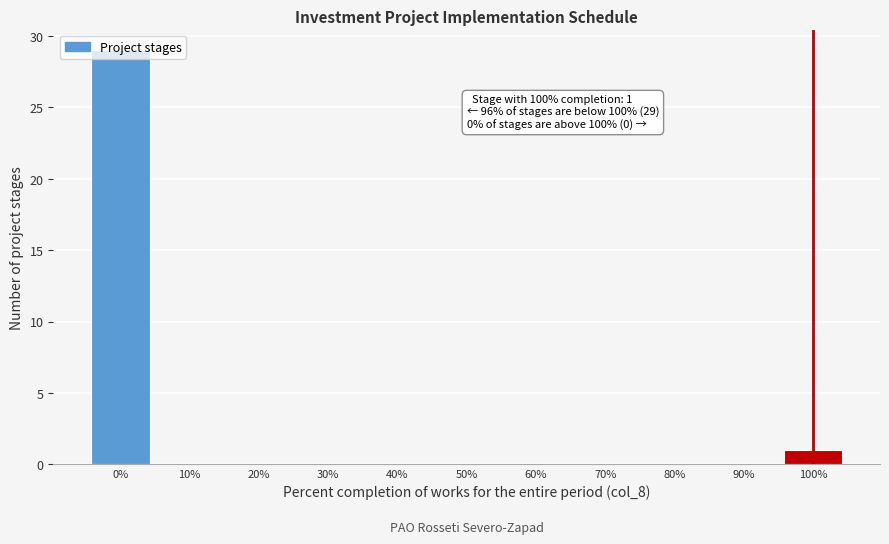

Which range on the x-axis has the tallest bar?

-5 to 5